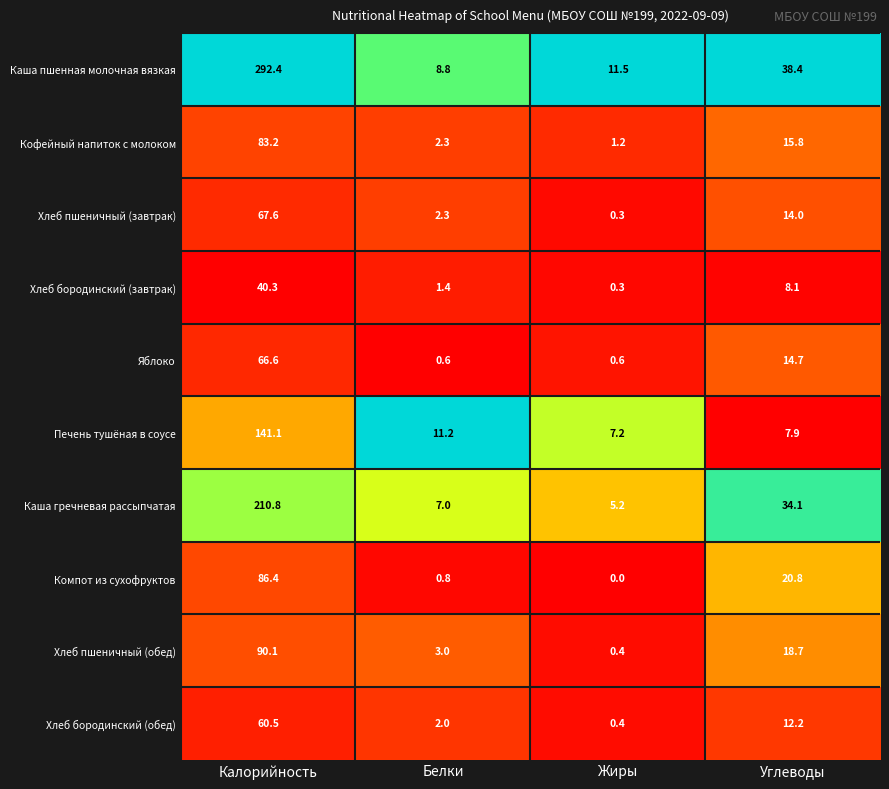

At which label does Печень тушёная в соусе first exceed 11?

Калорийность